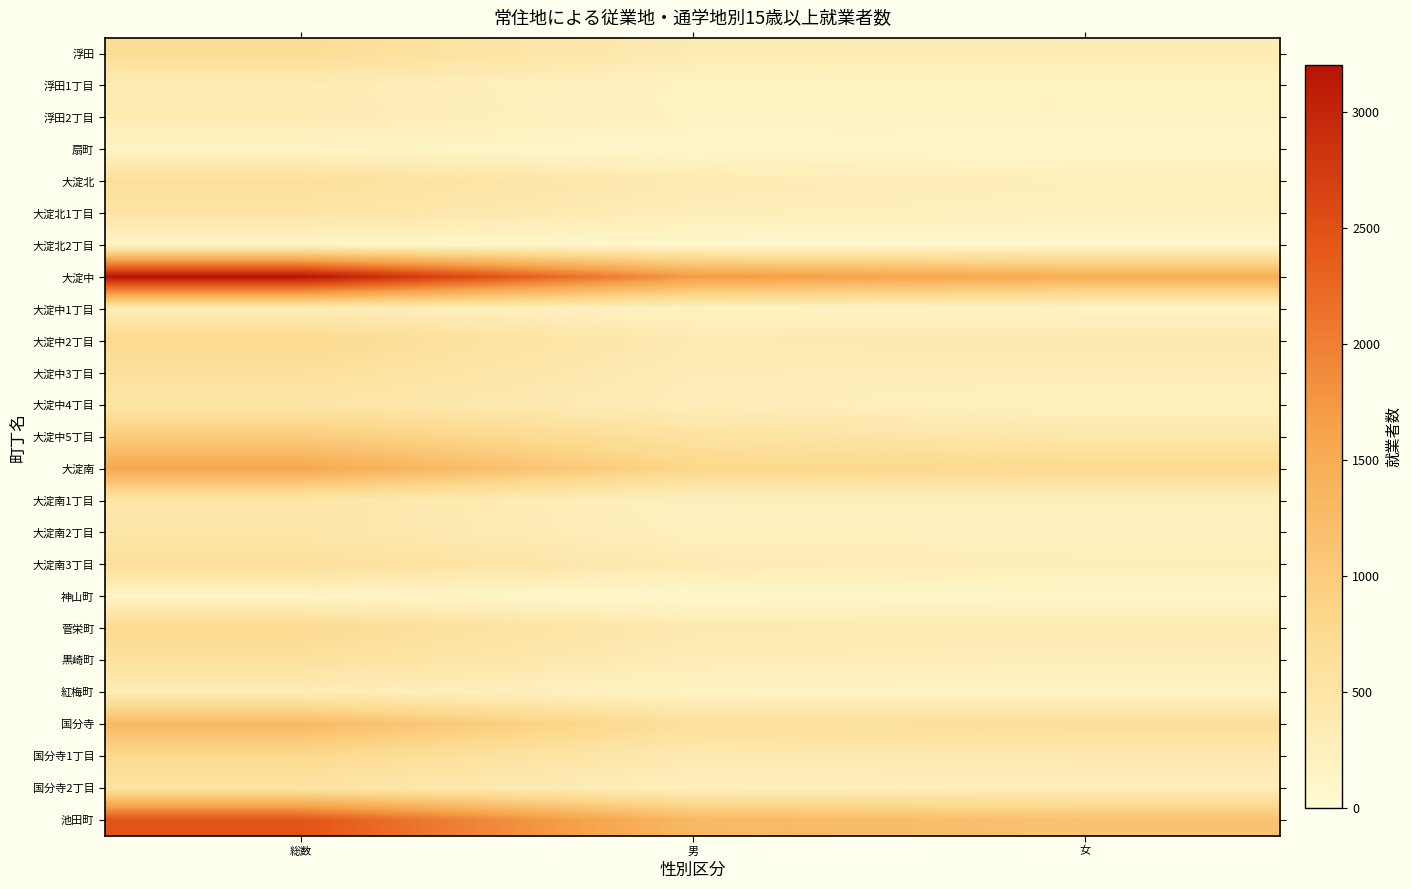

Which has a higher value, 男 or 総数?

総数